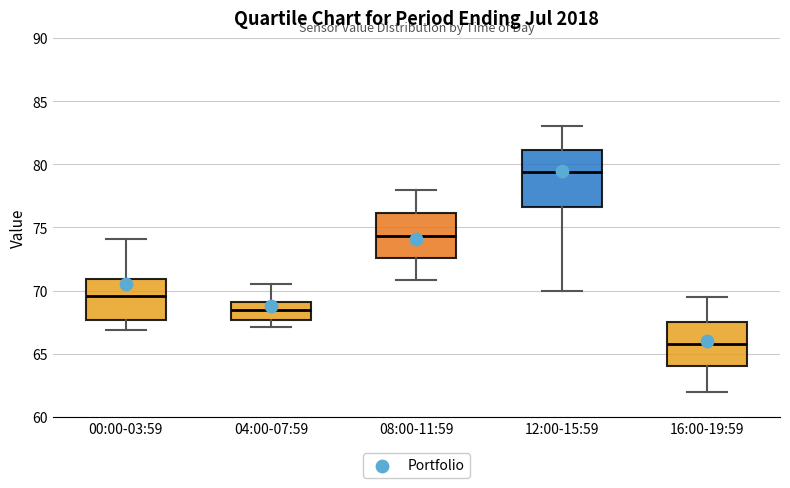

Comparing the boxes themselves (not the whiskers), which one is the tallest?

12:00-15:59